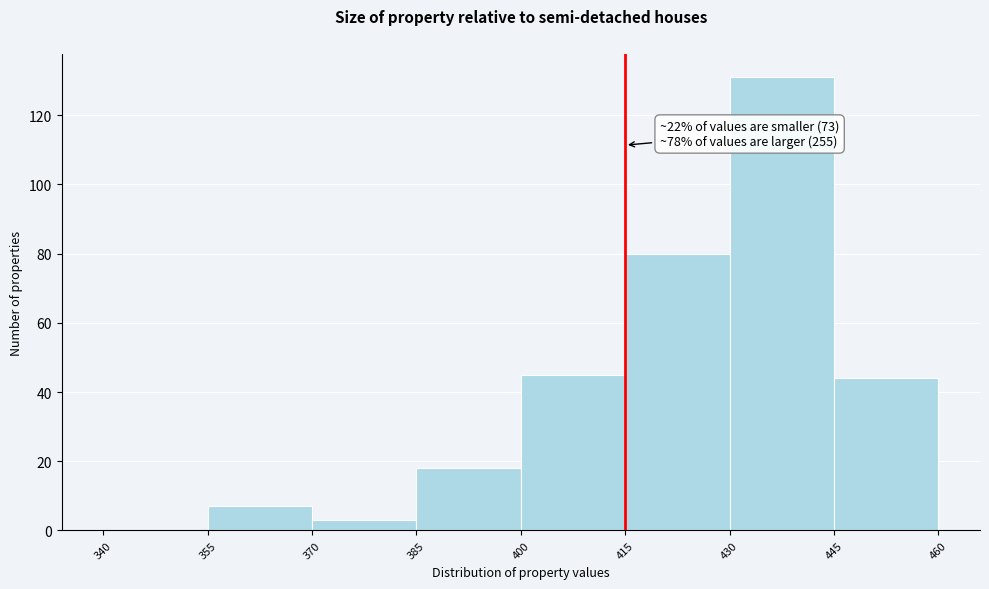

Which range on the x-axis has the tallest bar?

430 to 445